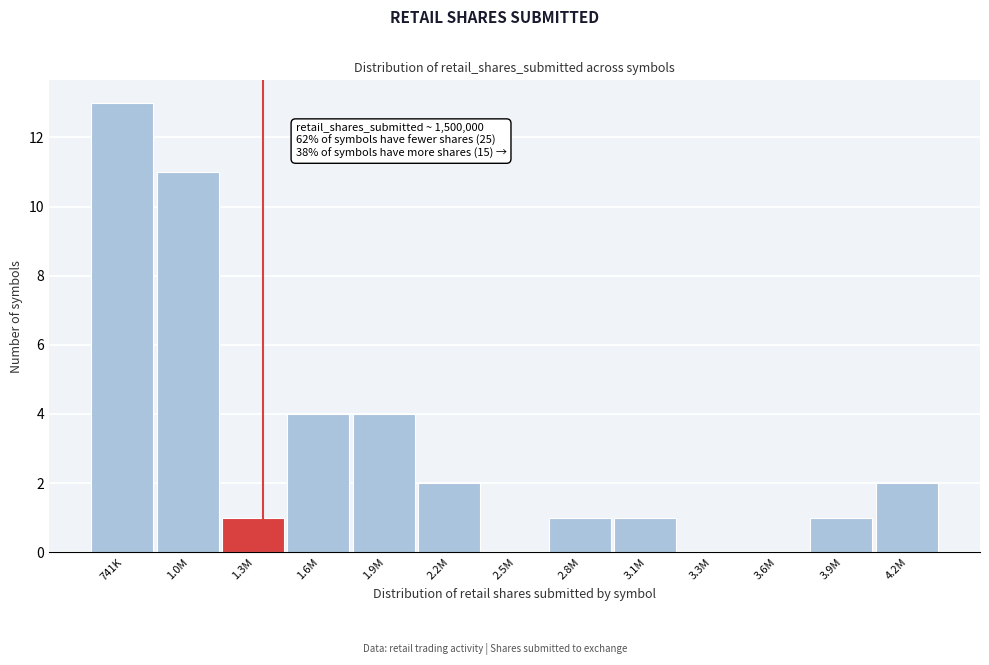

Reading left to right, transcribe all the data shown in this chart.

741K=13	1.0M=11	1.3M=1	1.6M=4	1.9M=4	2.2M=2	2.5M=0	2.8M=1	3.1M=1	3.3M=0	3.6M=0	3.9M=1	4.2M=2